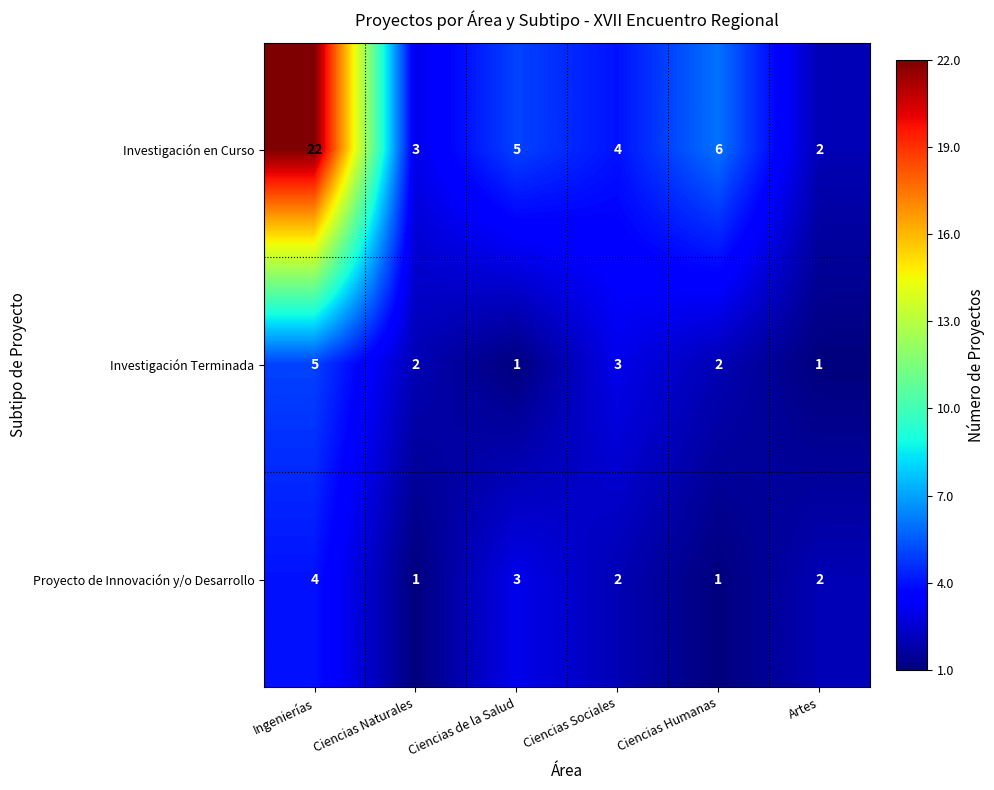

What is the difference between the Investigación Terminada values at Ingenierías and Ciencias de la Salud?

4